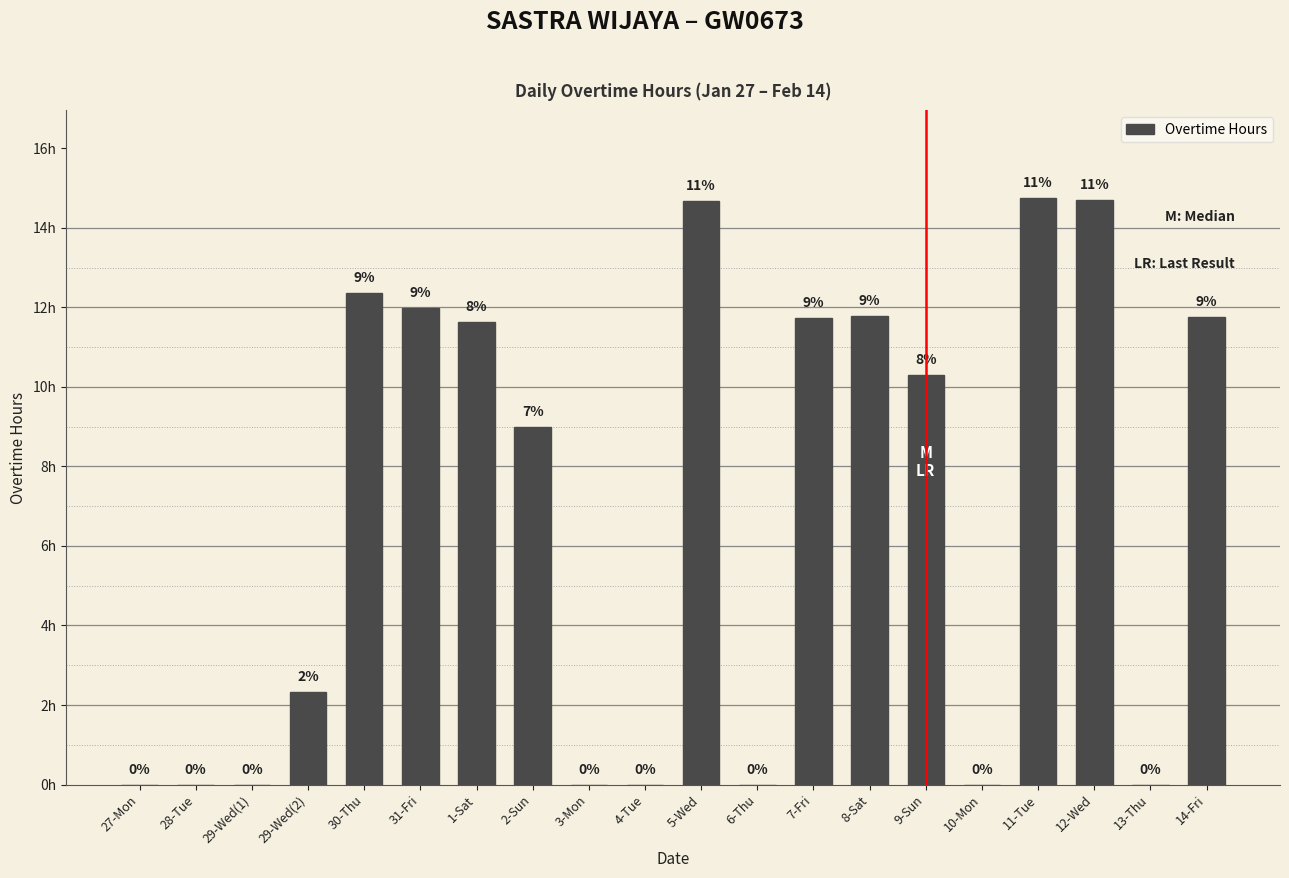

Where does the data first go above 10?

30-Thu